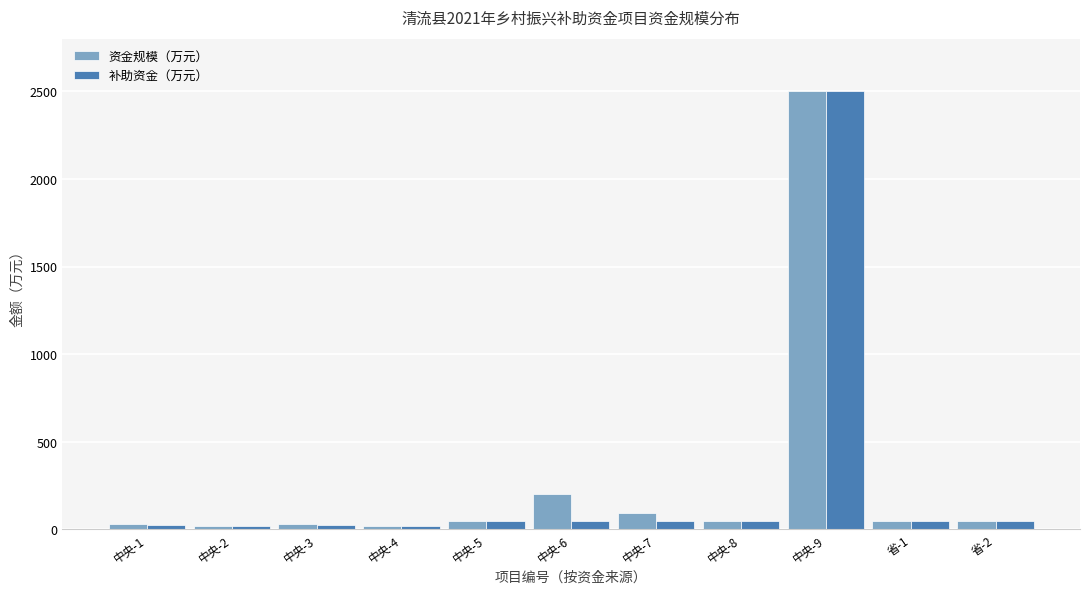

The value of 资金规模（万元） at 中央-9 is 2500. True or false?

True